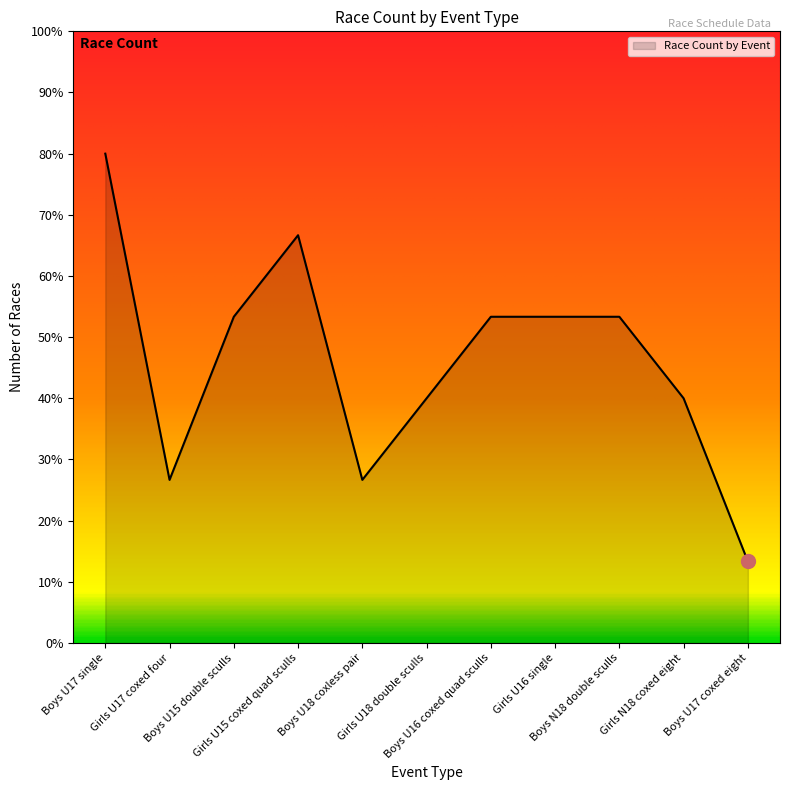

What is the smallest value displayed?

13.3